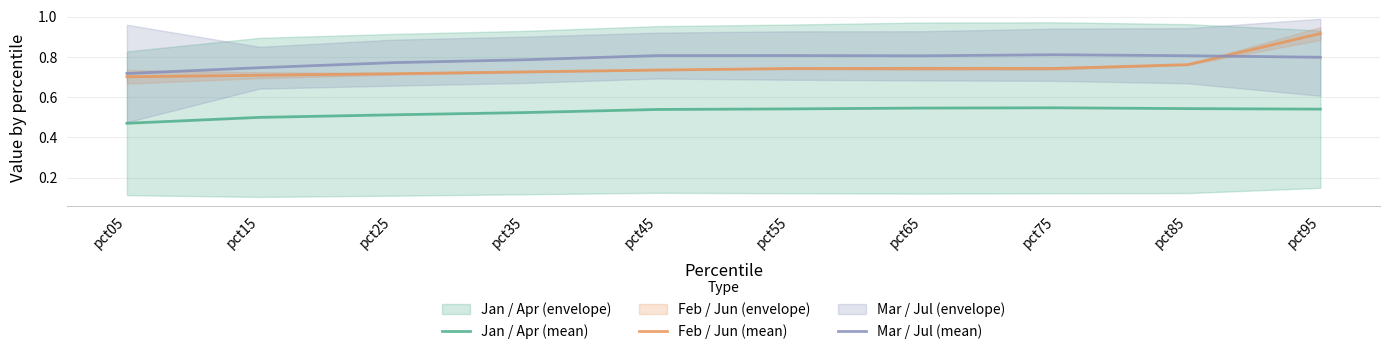

Reading left to right, what are all the values shown in this chart?

Jan / Apr (mean): 0.5	0.5	0.5	0.5	0.5	0.5	0.5	0.5	0.5	0.5
Feb / Jun (mean): 0.7	0.7	0.7	0.7	0.7	0.7	0.7	0.7	0.8	0.9
Mar / Jul (mean): 0.7	0.7	0.8	0.8	0.8	0.8	0.8	0.8	0.8	0.8